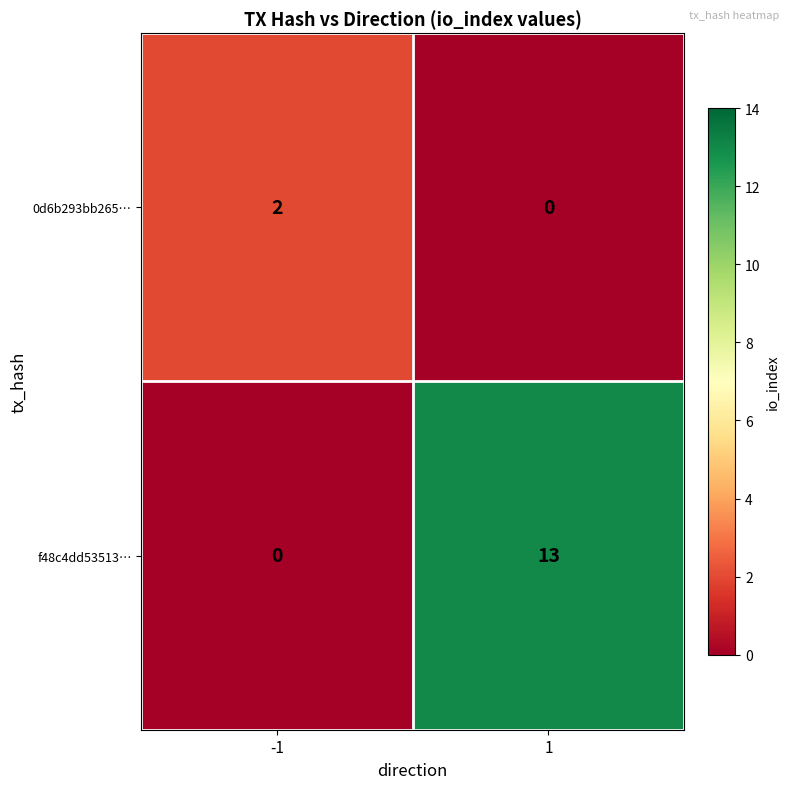

At -1, list the series in order from largest to smallest.

0d6b293bb265…, f48c4dd53513…